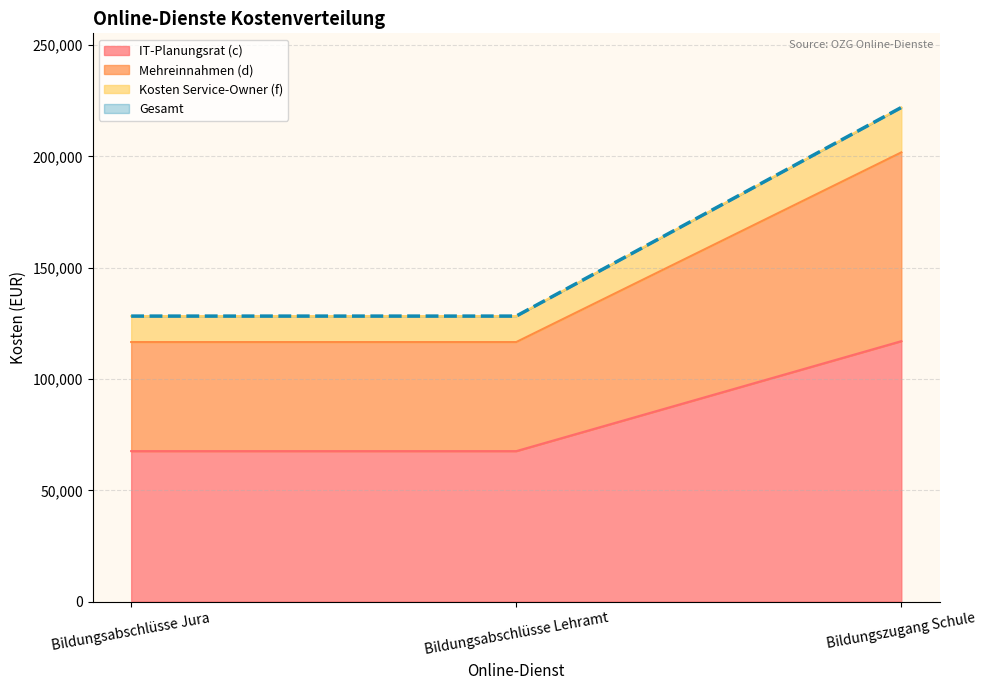

True or false: Gesamt has a value of 179007.7 at Bildungsabschlüsse Lehramt.

False